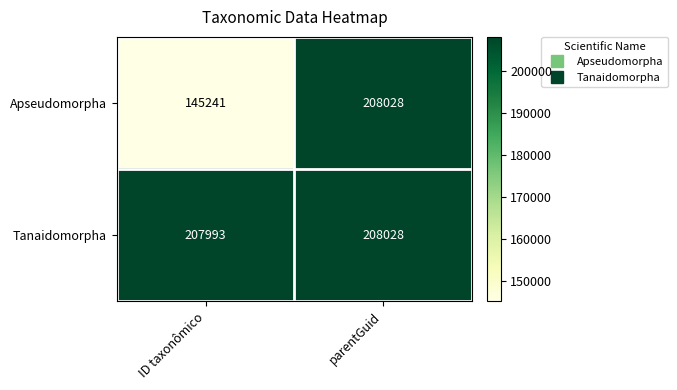

How many series are shown in this chart?

2